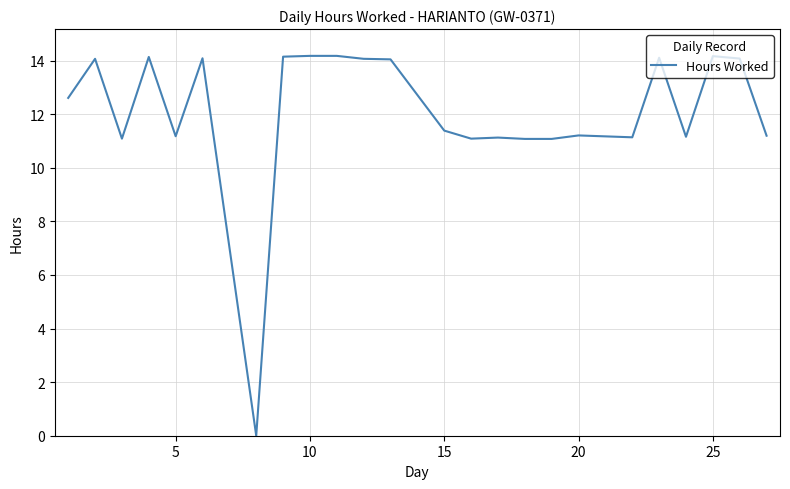

What is the maximum value shown in the chart?

14.2